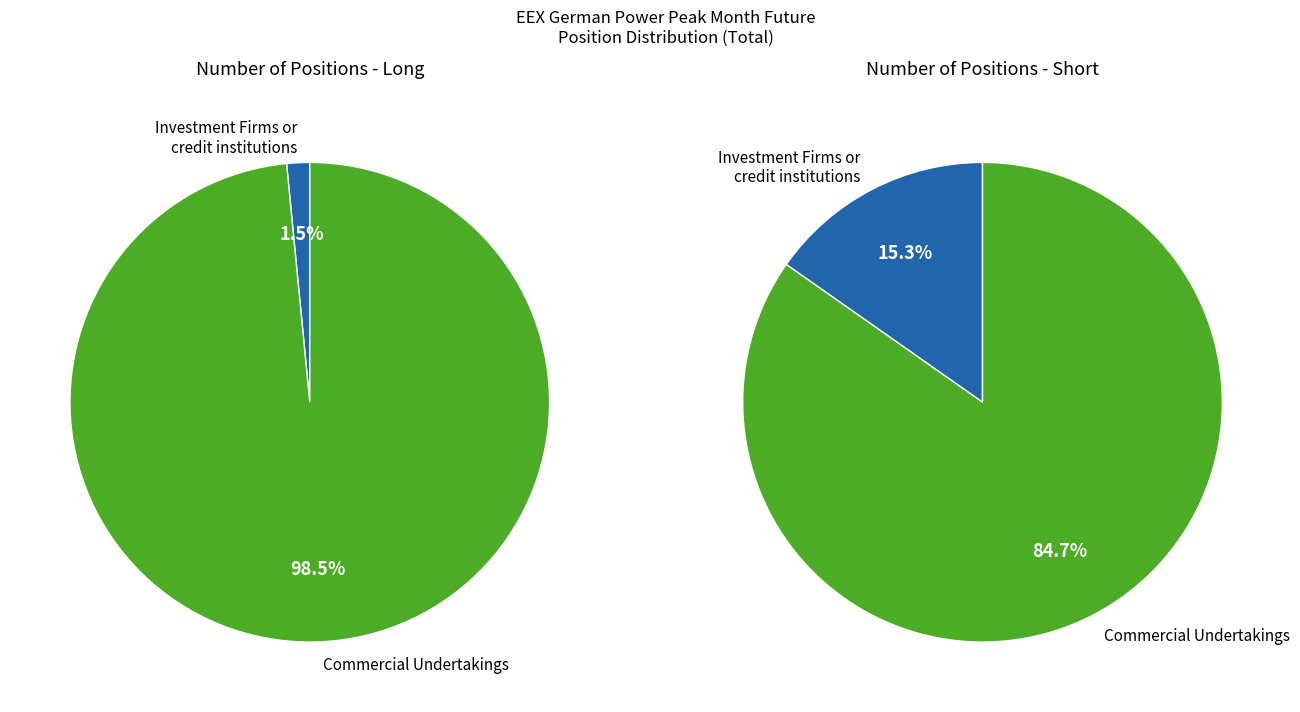

Which has a higher value, Commercial Undertakings or Investment Firms or credit institutions?

Commercial Undertakings